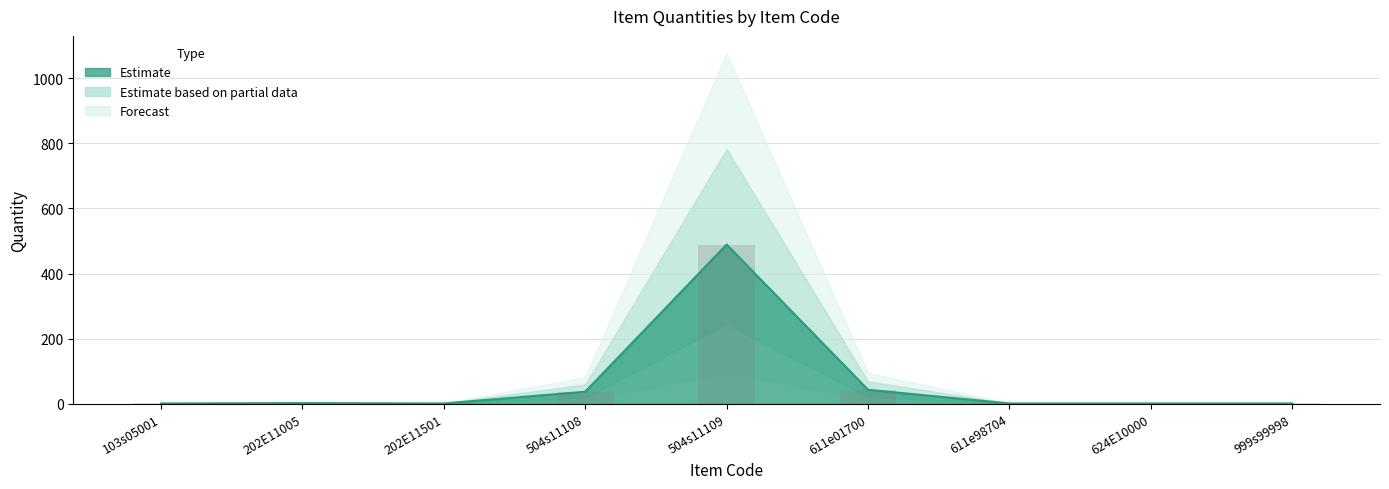

Reading left to right, what are all the values shown in this chart?

103s05001=1	202E11005=2	202E11501=1	504s11108=37	504s11109=489	611e01700=43	611e98704=1	624E10000=1	999s99998=1